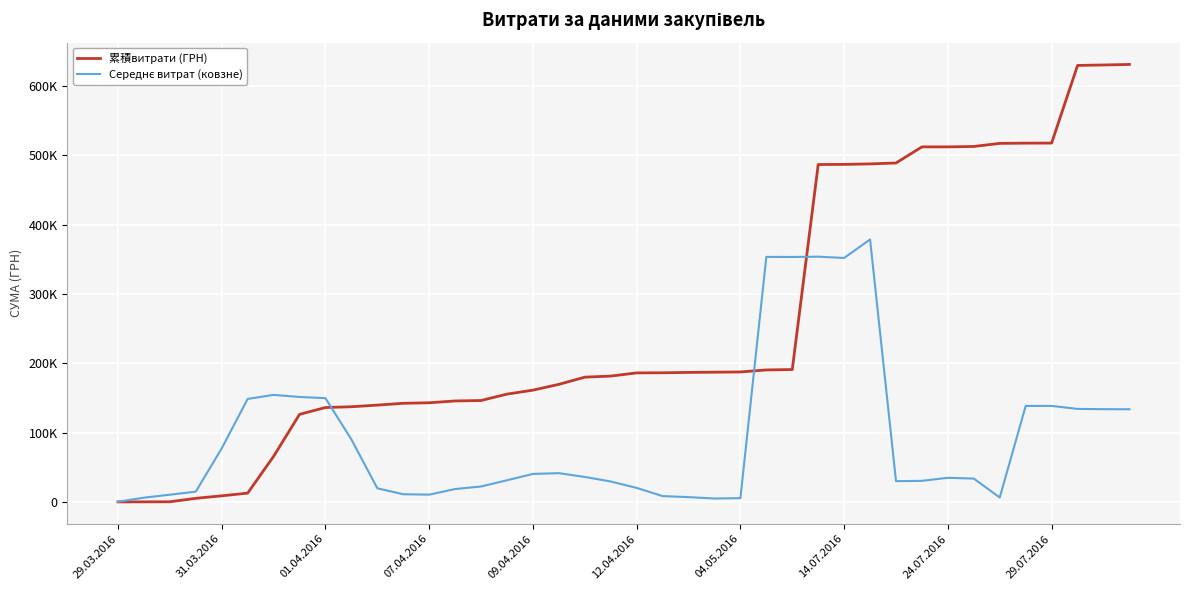

What is the smallest value displayed?

97.8